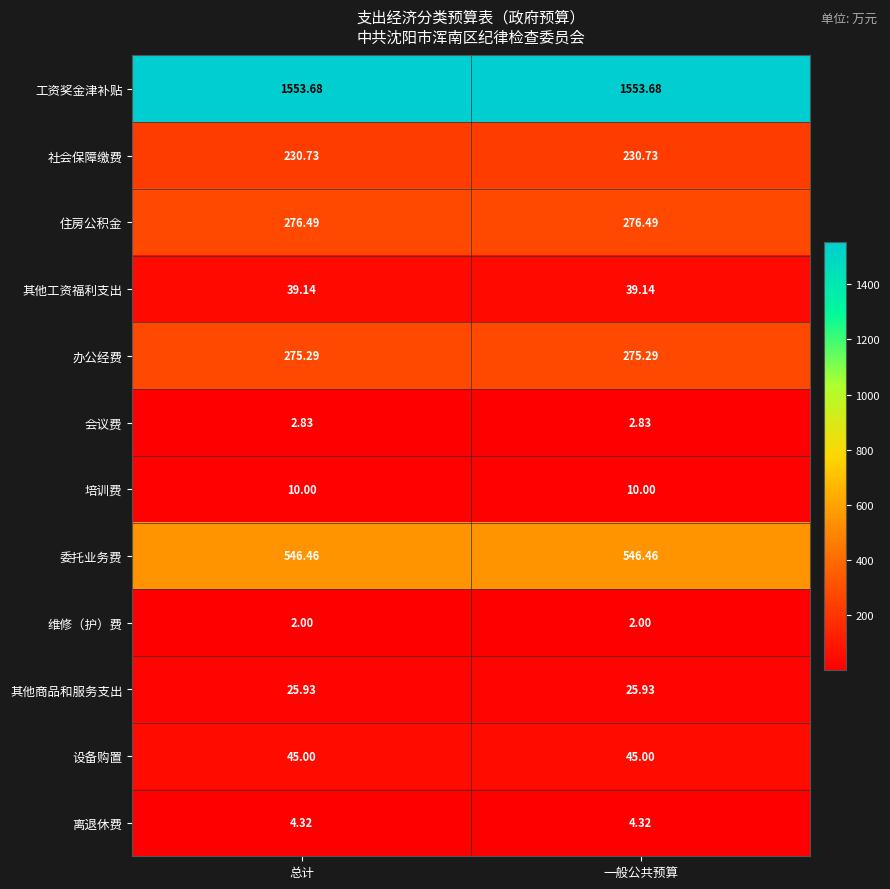

Is the value of 其他商品和服务支出 at 总计 greater than the value of 会议费 at 一般公共预算?

Yes